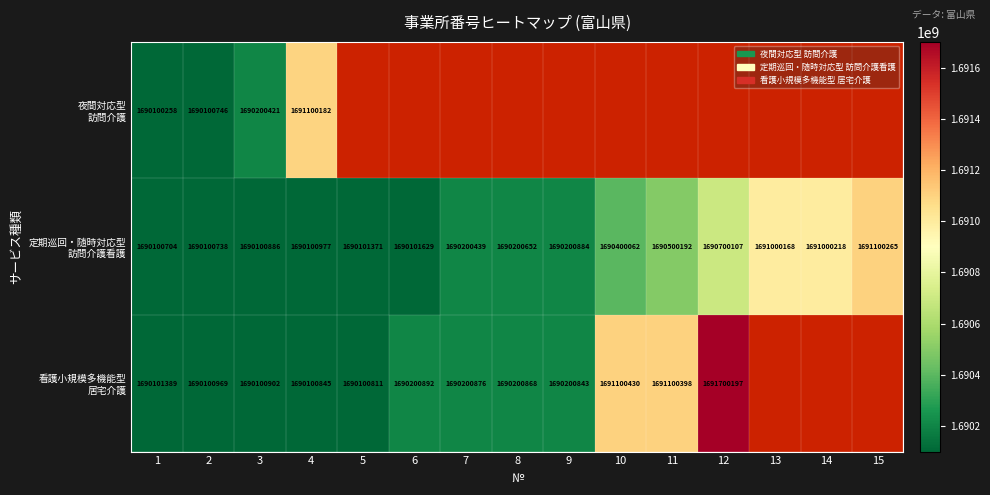

What is the total value across all series at 1?

5070302351